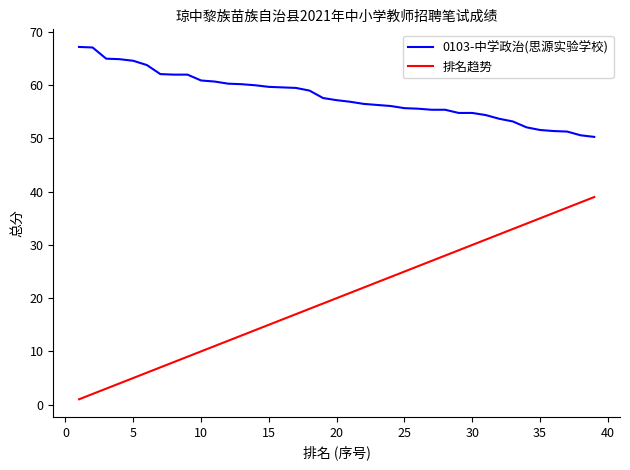

True or false: 0103-中学政治(思源实验学校) and 排名趋势 cross at least once.

False